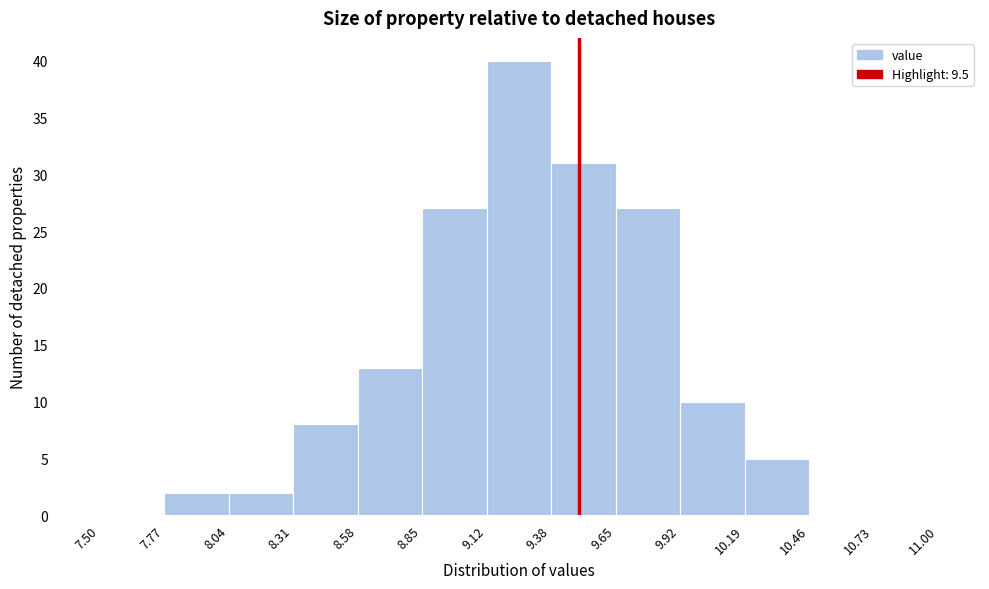

Which range on the x-axis has the tallest bar?

9.12 to 9.38